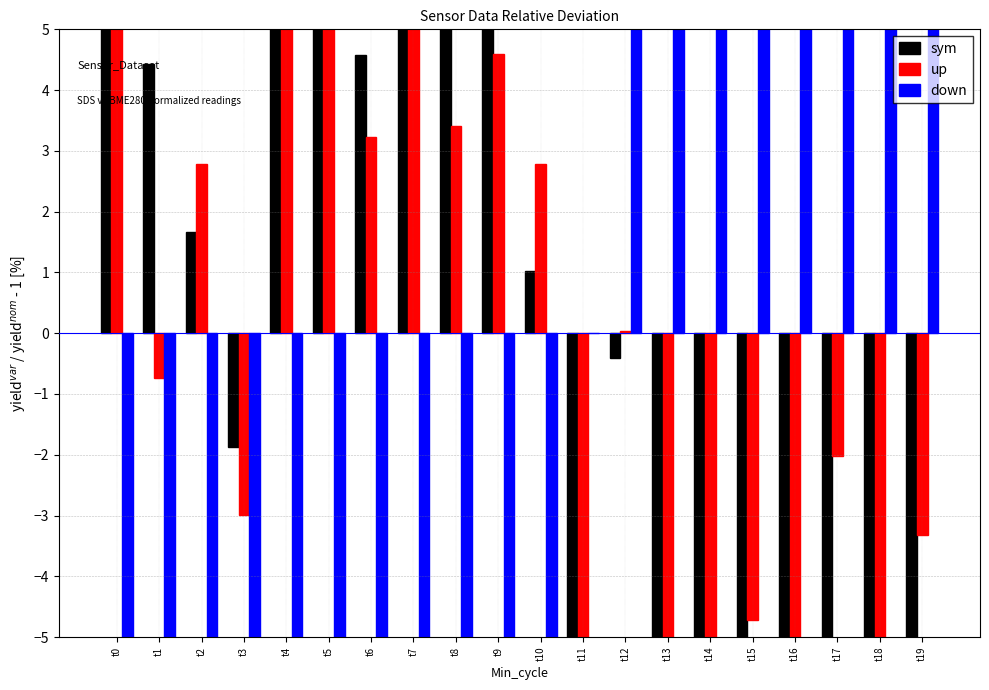

How many values in the sym series exceed 1?

10